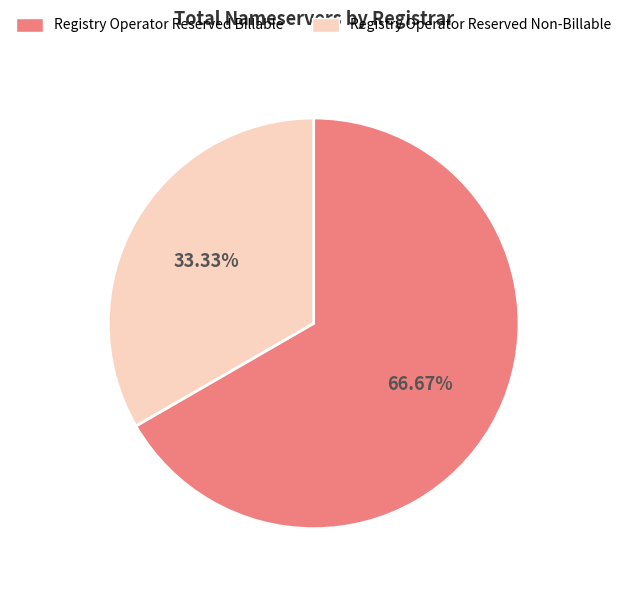

The Registry Operator Reserved Non-Billable slice represents 21% of the pie. True or false?

False